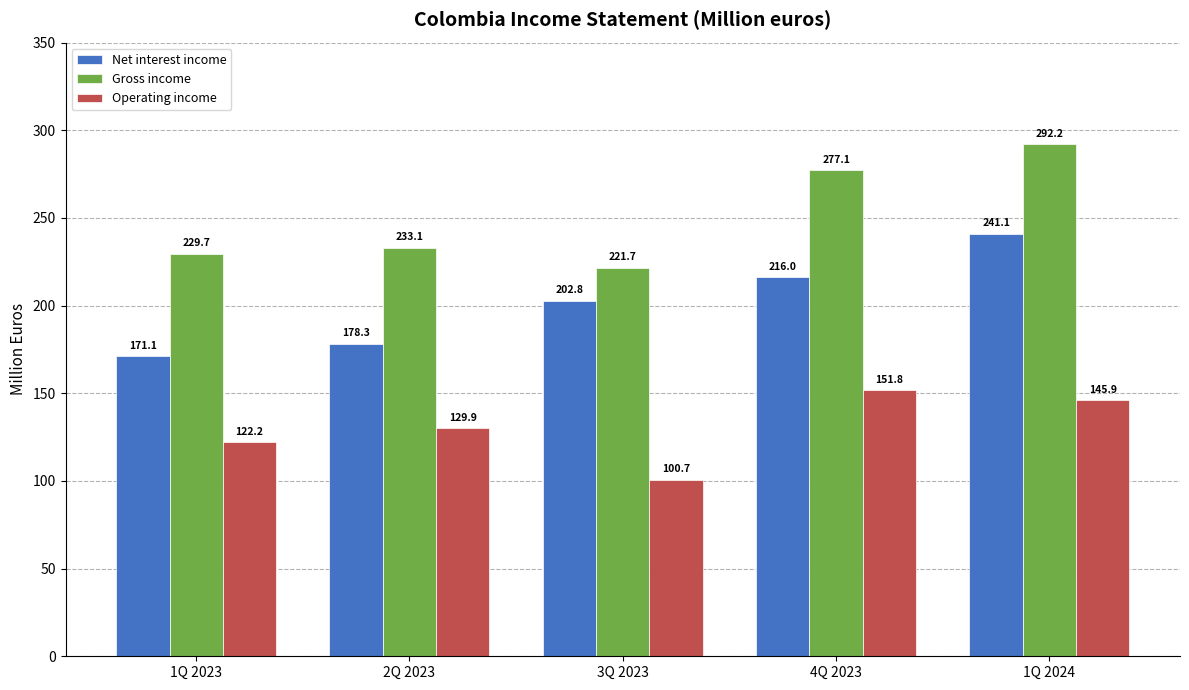

True or false: Net interest income has a value of 216.0 at 4Q 2023.

True